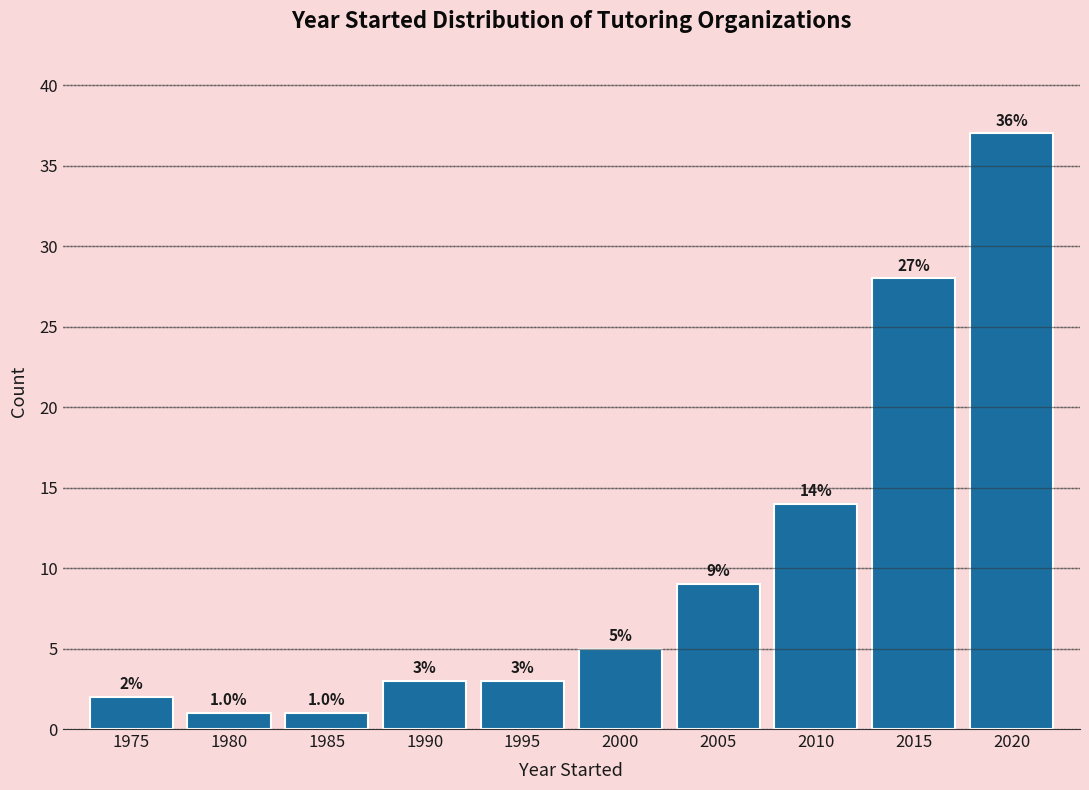

Reading left to right, transcribe all the data shown in this chart.

2	1	1	3	3	5	9	14	28	37